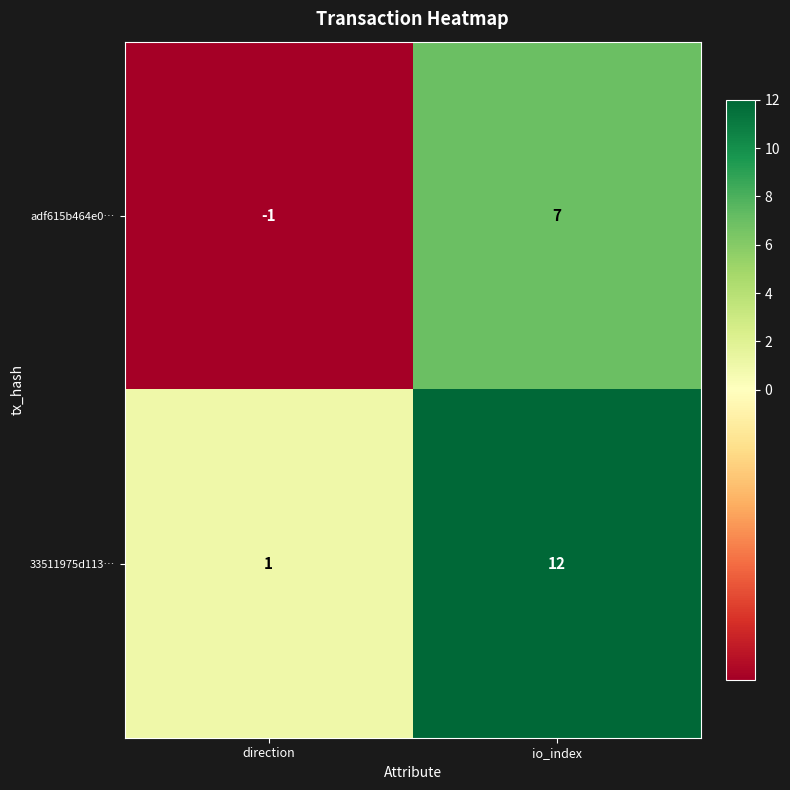

What is the difference between the 33511975d113… values at io_index and direction?

11